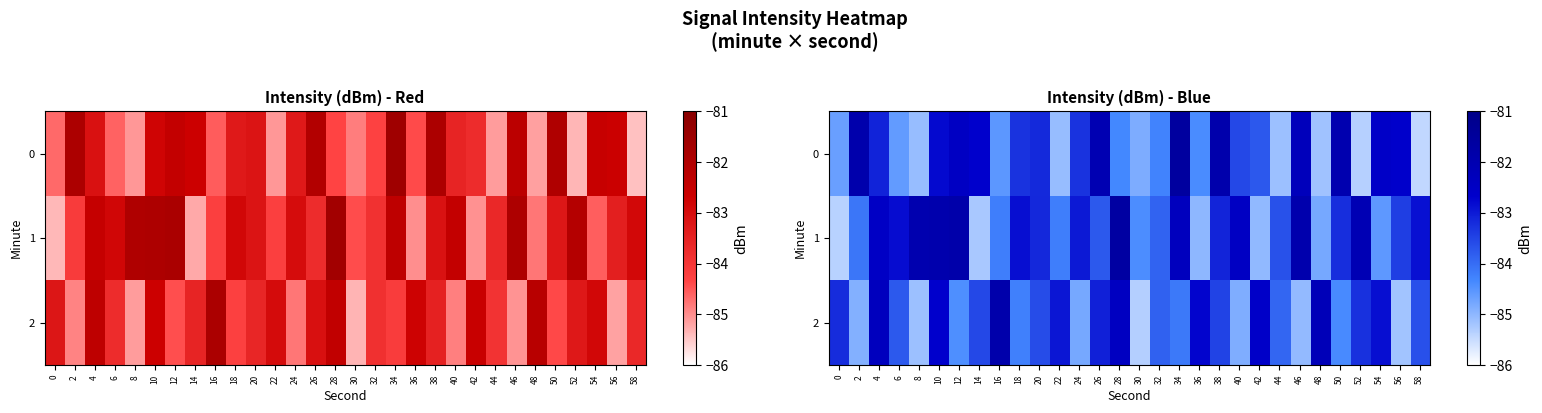

What is the approximate value of 1 at 8?

-82.0